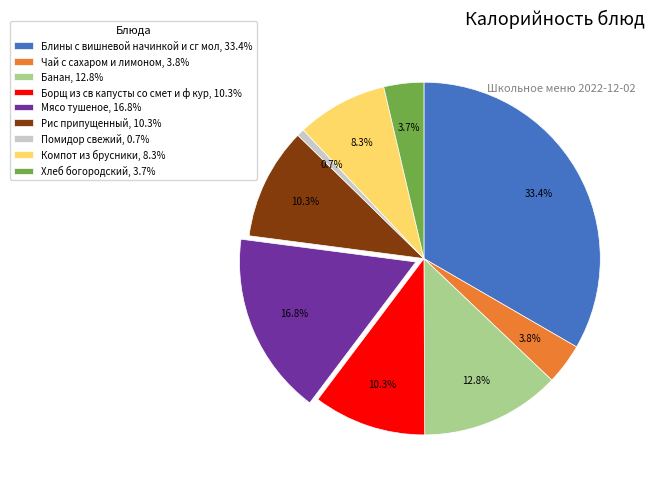

Which slice is the largest?

Блины с вишневой начинкой и сг мол